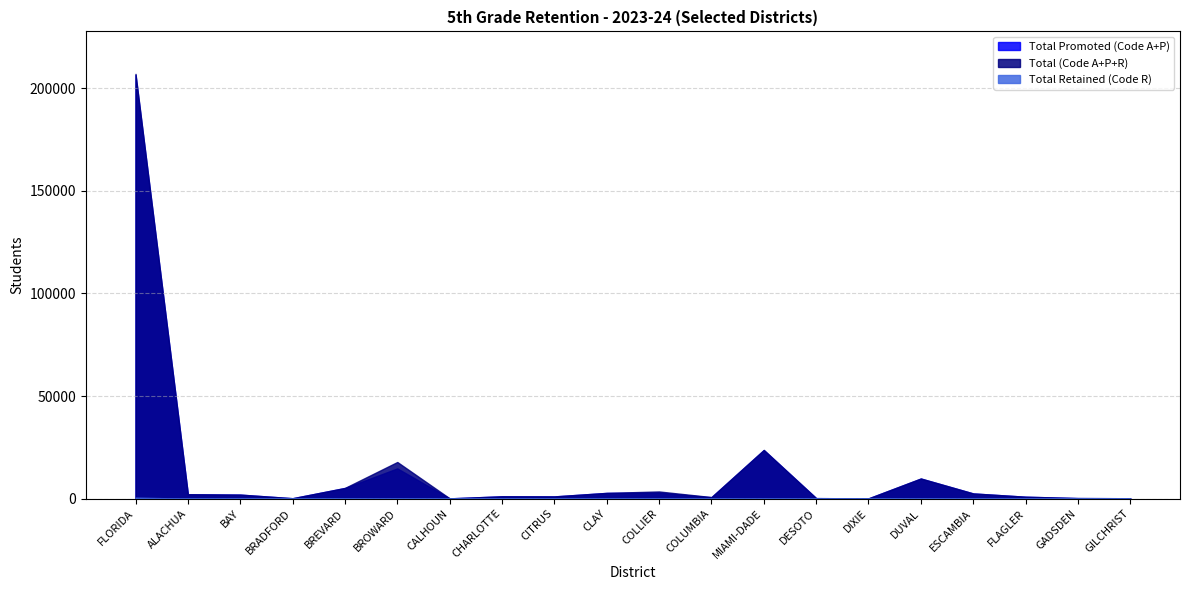

What position from the right is DESOTO?

7